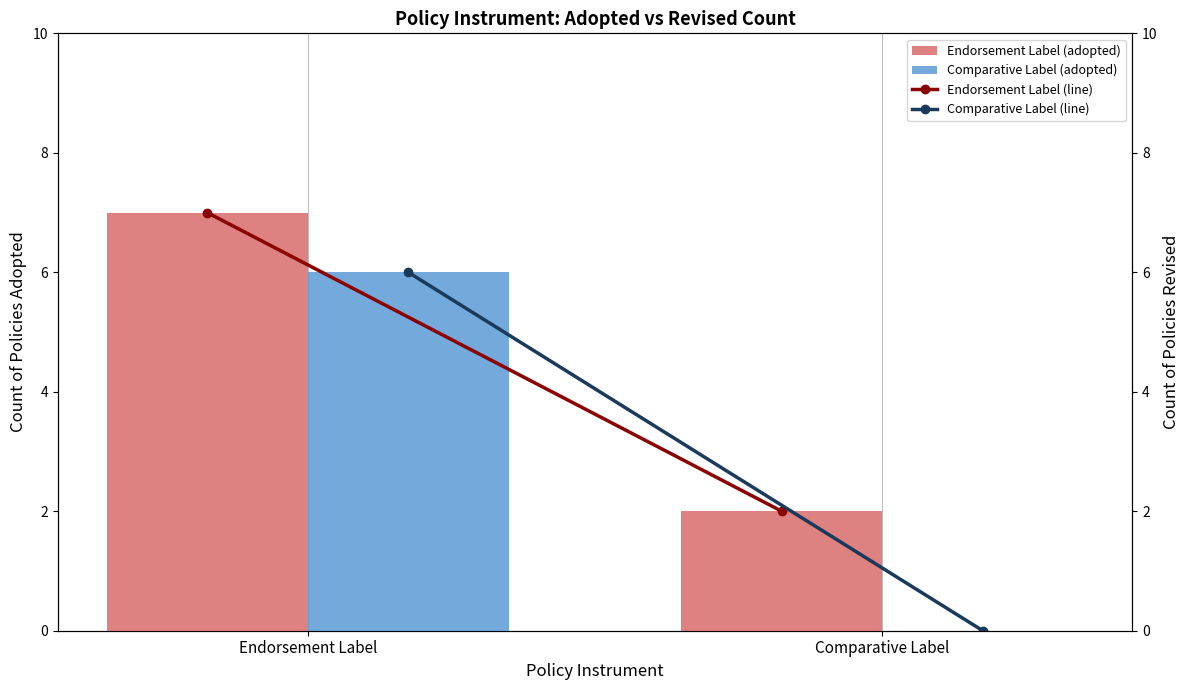

The Comparative Label (revised) series shows 8 at Endorsement Label. True or false?

False